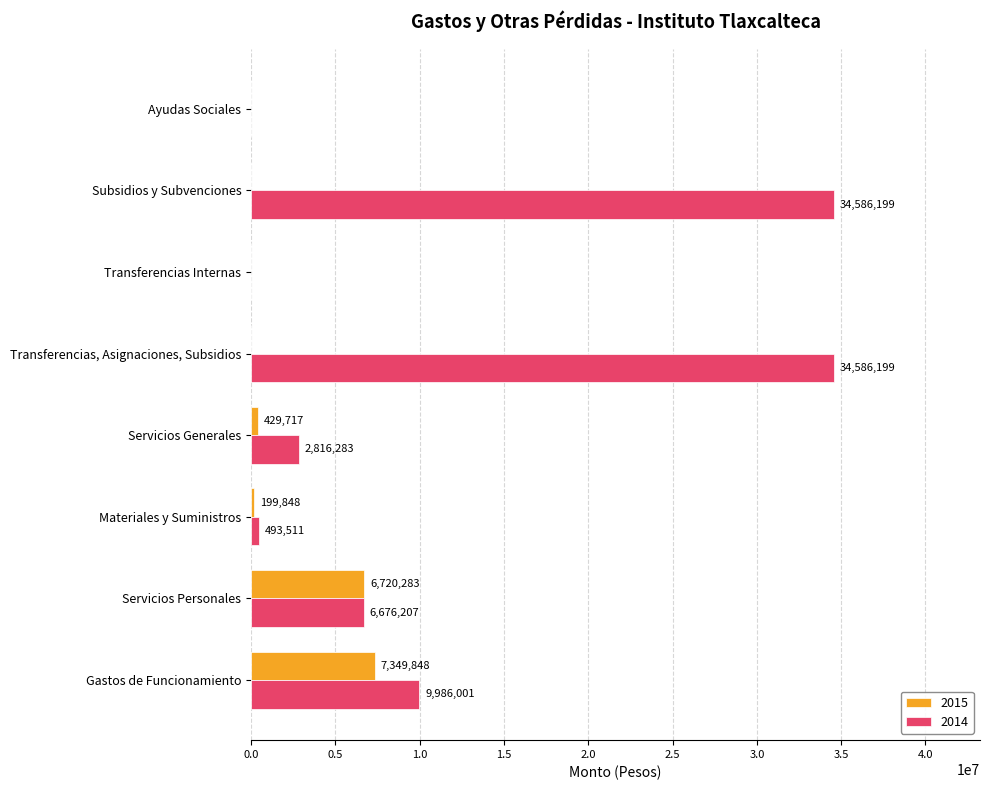

Which series has the largest total across all categories?

2014